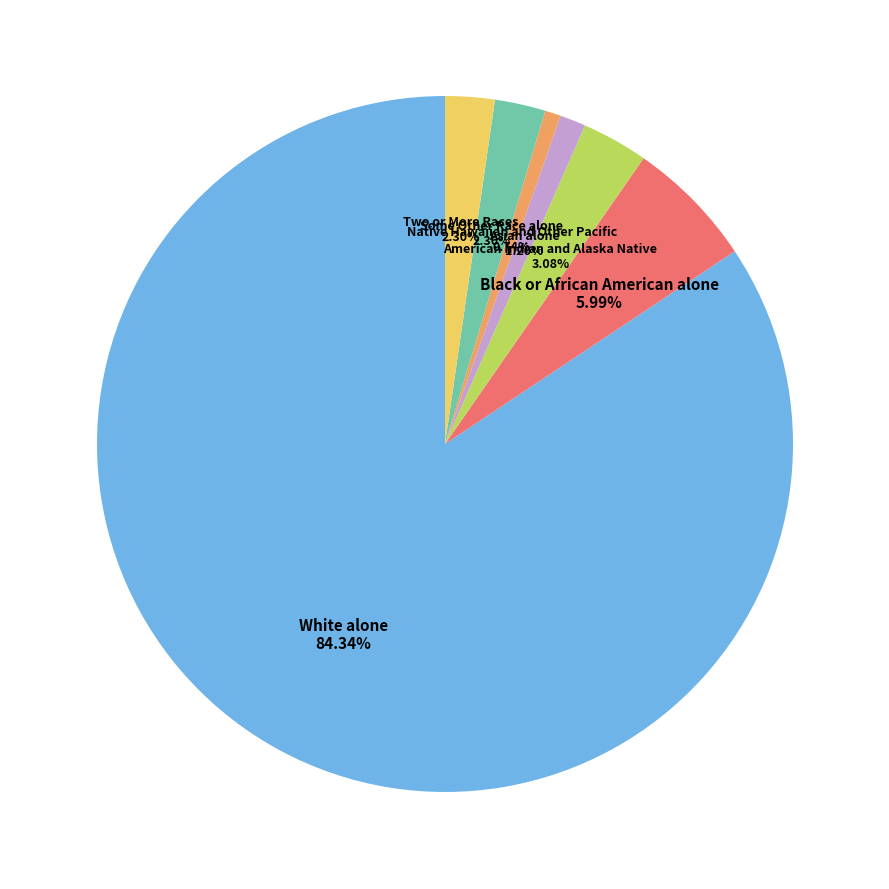

Does any single category account for the majority?

Yes